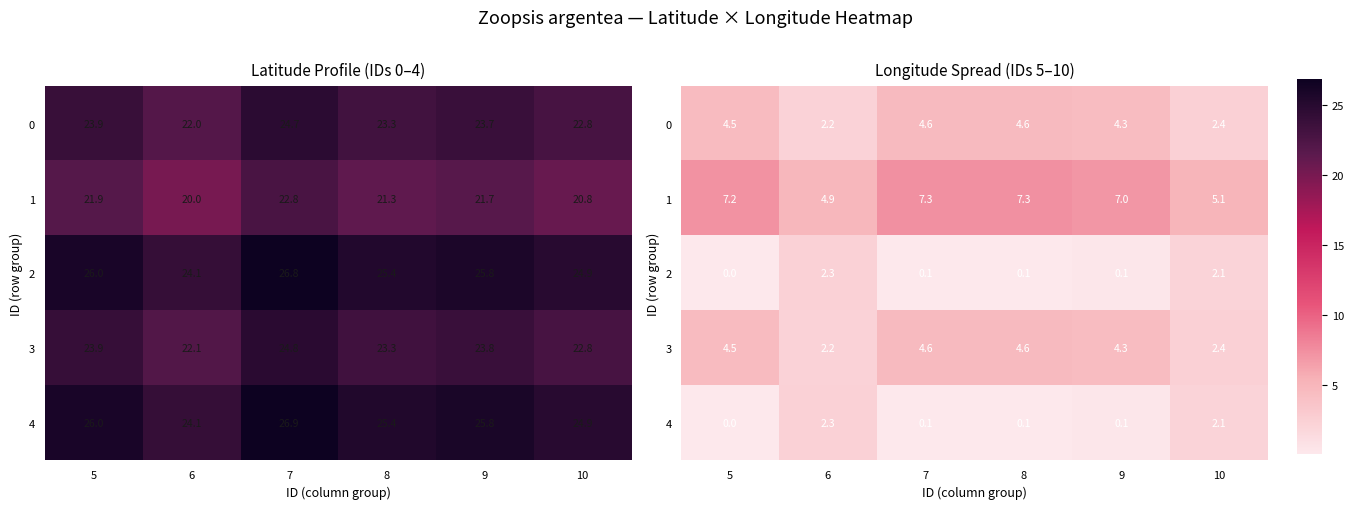

At which label is 3 closest to 3?

10